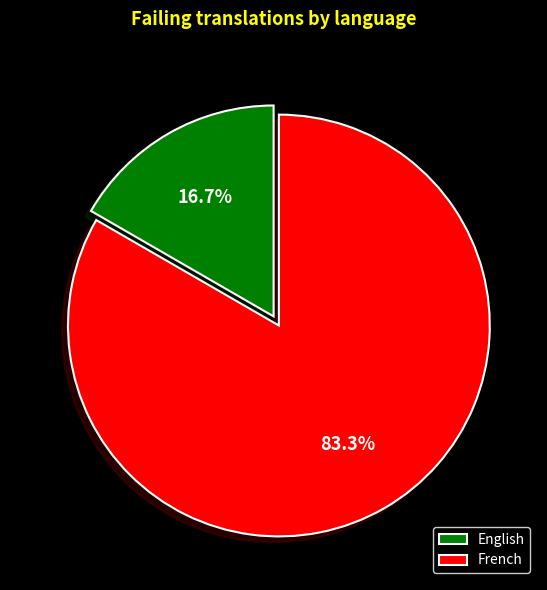

True or false: English accounts for 17% of the total.

True